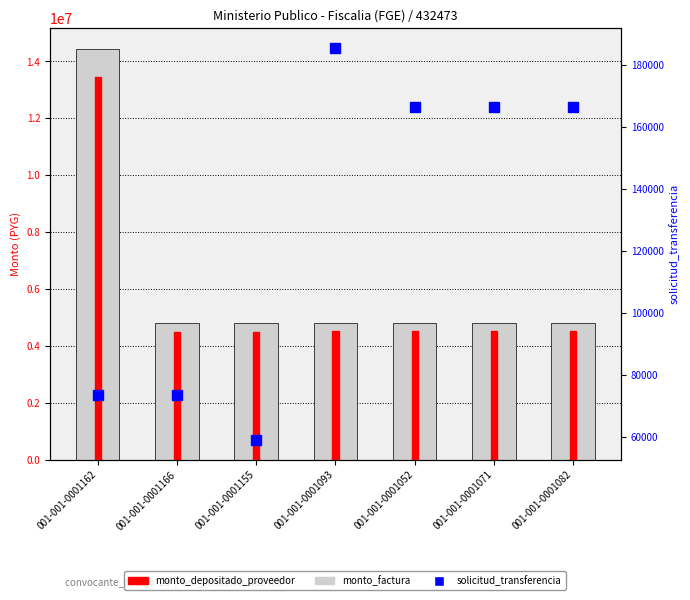

At which label is monto_factura closest to 9630000?

001-001-0001162